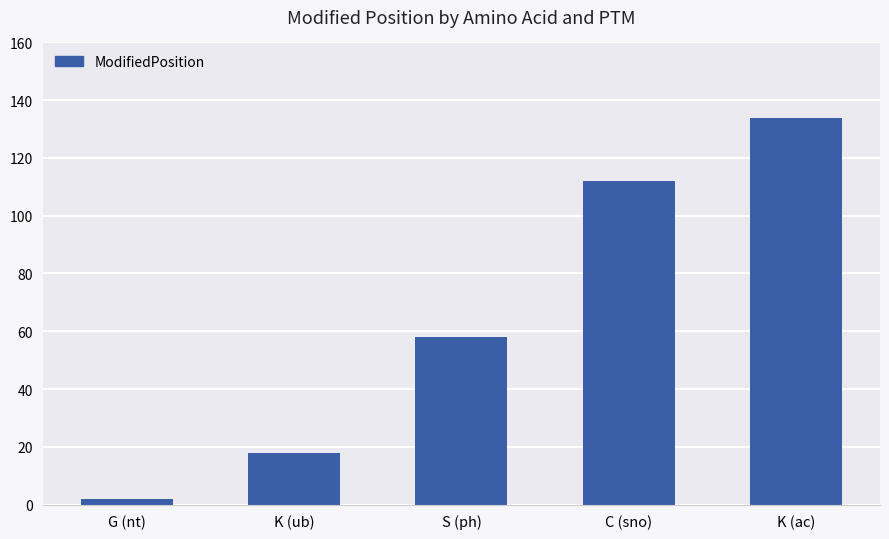

What is the label of the 5th bar from the left?

K (ac)